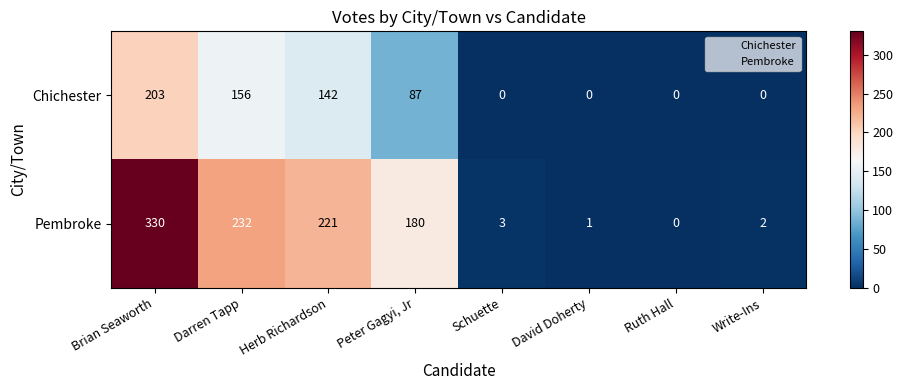

What is the highest value of the Pembroke series?

330